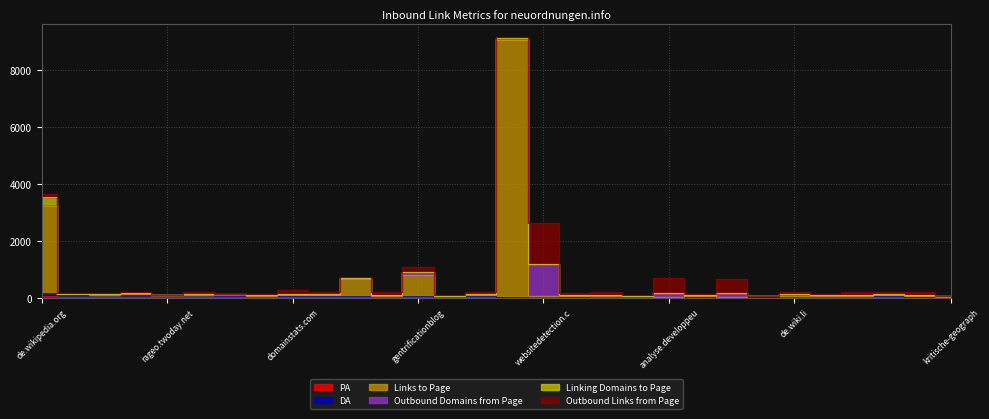

What is the maximum value for Links to Page?

9045